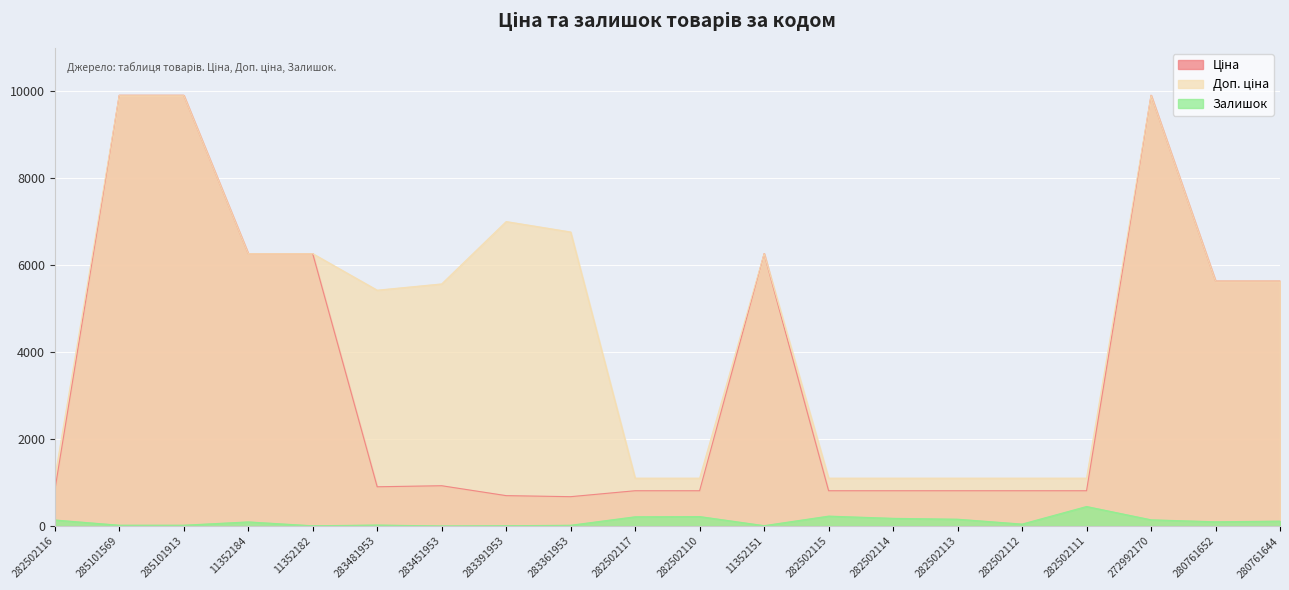

What is the highest value of the Ціна series?

9908.5